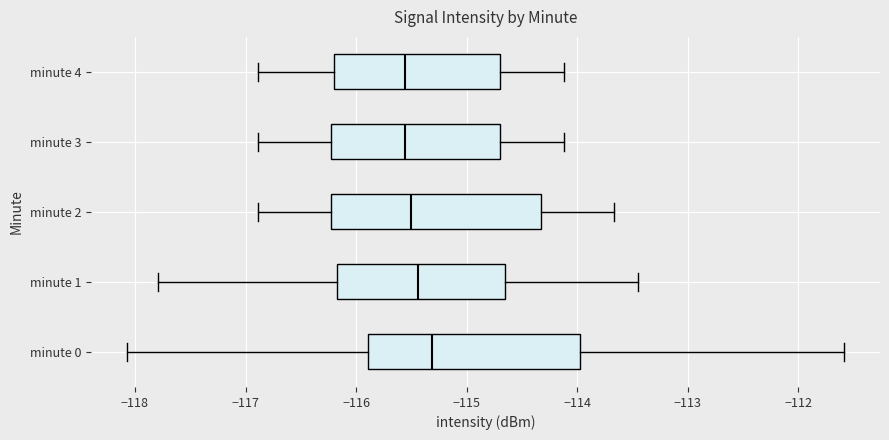

Which box's median line is the furthest to the right?

minute 0